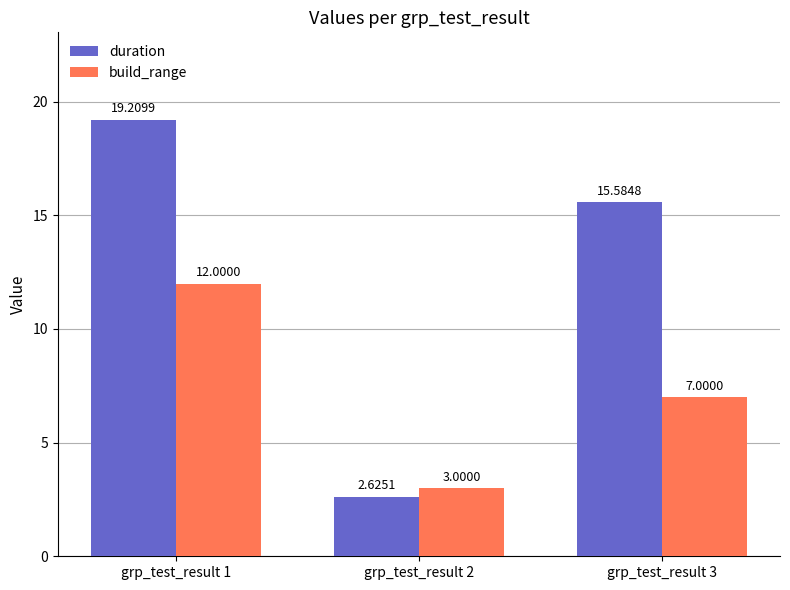

What are all the series names shown in the legend?

duration, build_range